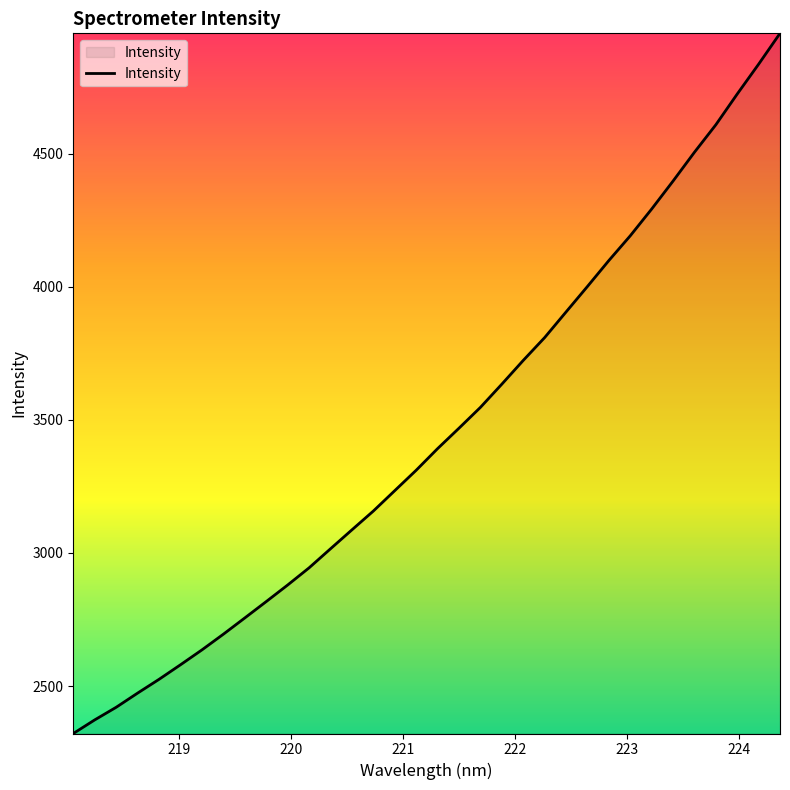

What is the sum of all values?

117323.4